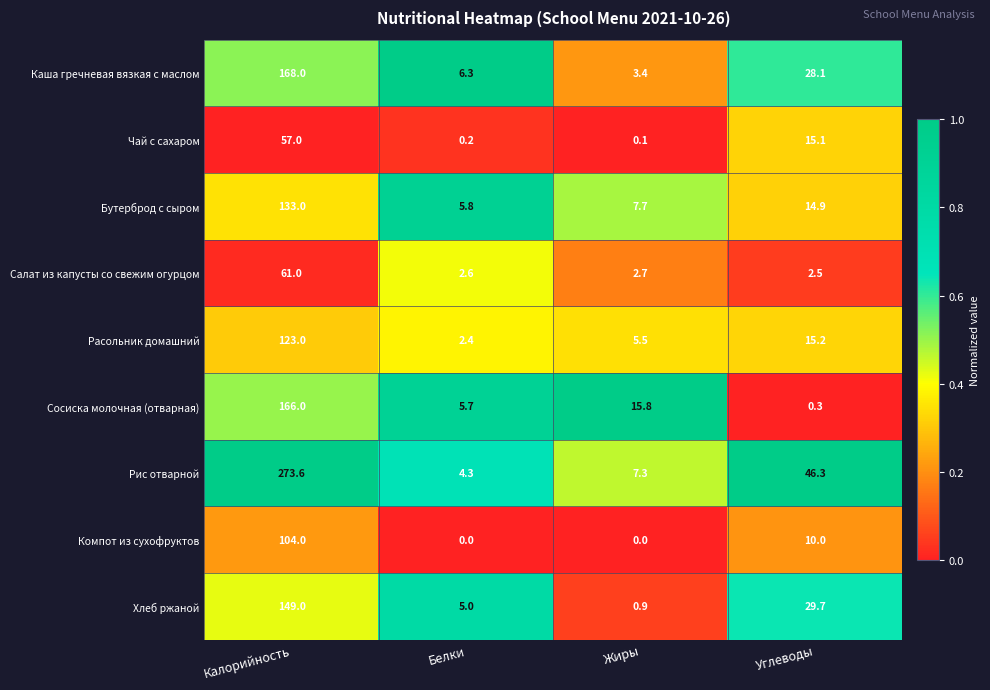

List the labels in order of Чай с сахаром value, smallest first.

Жиры, Белки, Углеводы, Калорийность